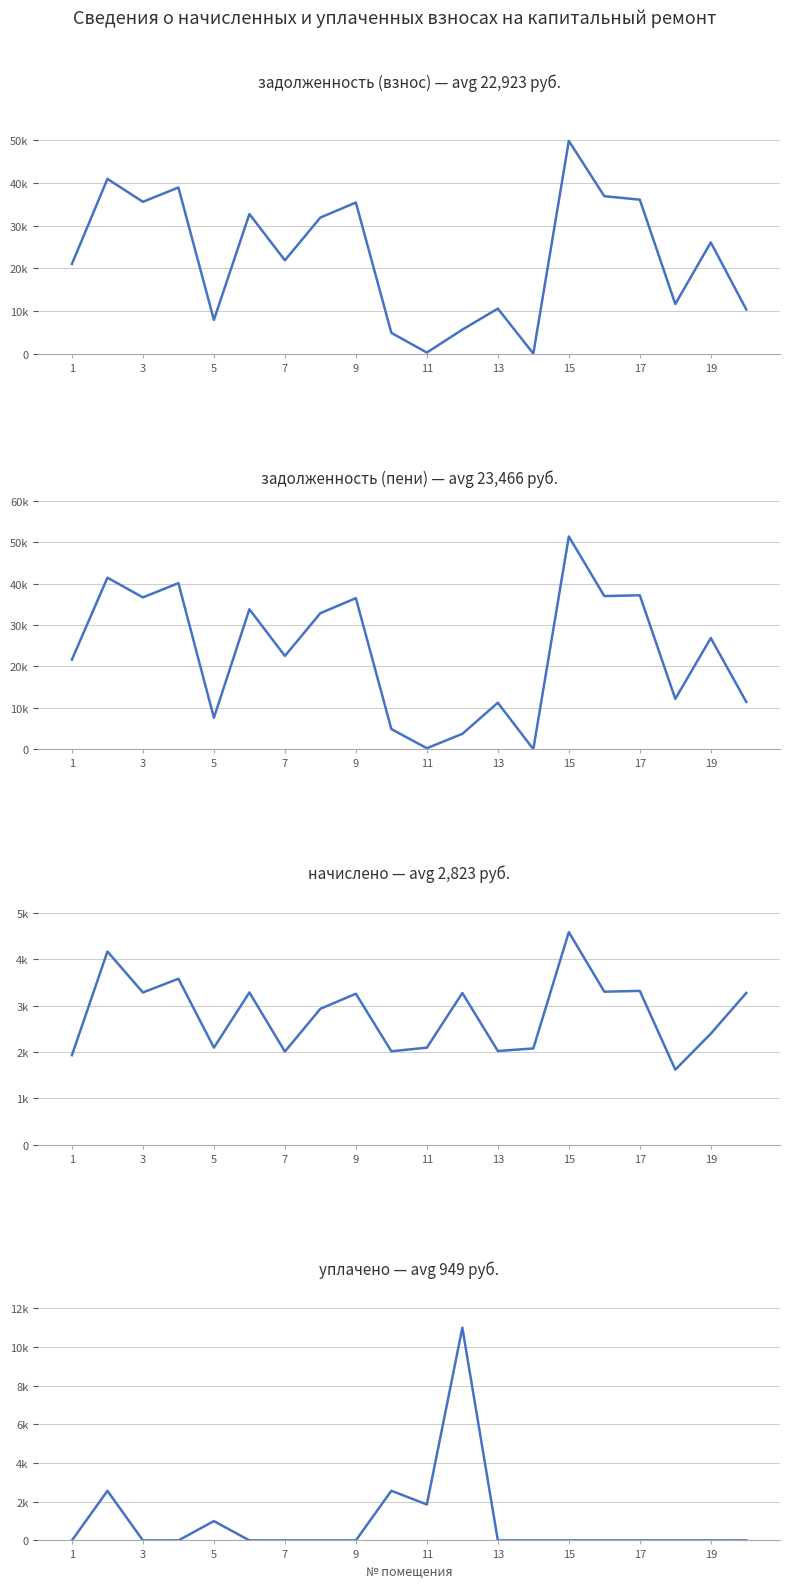

Reading left to right, what are all the values shown in this chart?

задолженность (взнос): 21021.5	40960.9	35589.0	38944.6	7893.6	32724.5	21872.2	31897.0	35420.8	4853.9	232.5	5612.9	10547.4	0.0	49880.6	36906.8	36089.2	11619.2	26064.5	10334.3
задолженность (пени): 21665.0	41448.4	36682.7	40136.8	7591.1	33818.2	22541.8	32873.5	36505.1	4853.3	232.5	3702.9	11220.7	0.0	51407.7	37006.0	37194.0	12158.6	26862.4	11424.3
начислено: 1930.7	4162.7	3281.0	3576.8	2092.5	3281.0	2008.8	2929.5	3253.1	2014.4	2092.5	3269.9	2020.0	2075.8	4581.2	3297.8	3314.5	1618.2	2393.8	3269.9
уплачено: 0.0	2563.0	0.0	0.0	1000.0	0.0	0.0	0.0	0.0	2568.0	1858.1	11000.0	0.0	0.0	0.0	0.0	0.0	0.0	0.0	0.0